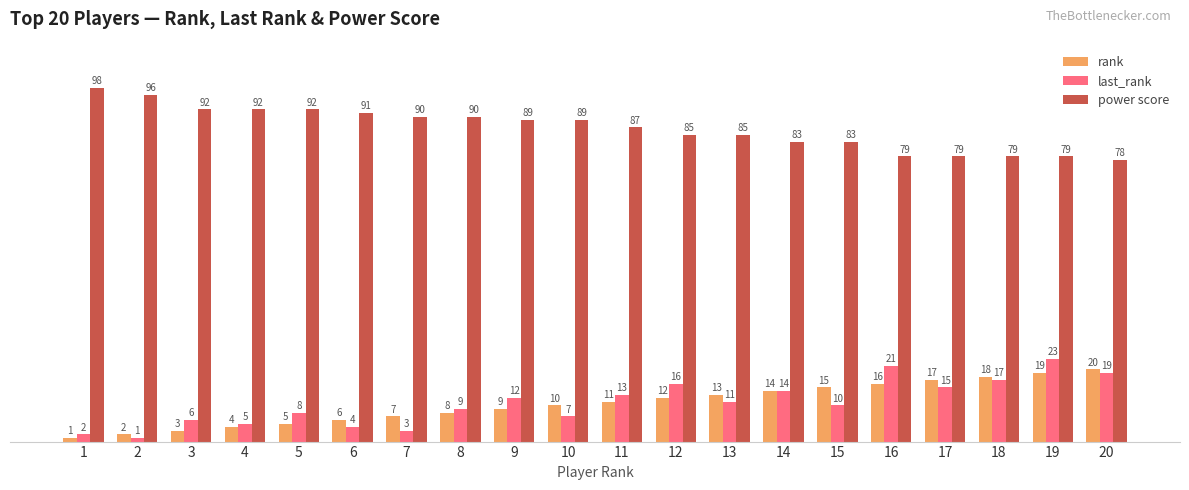

At which category is the sum across all series the highest?

19